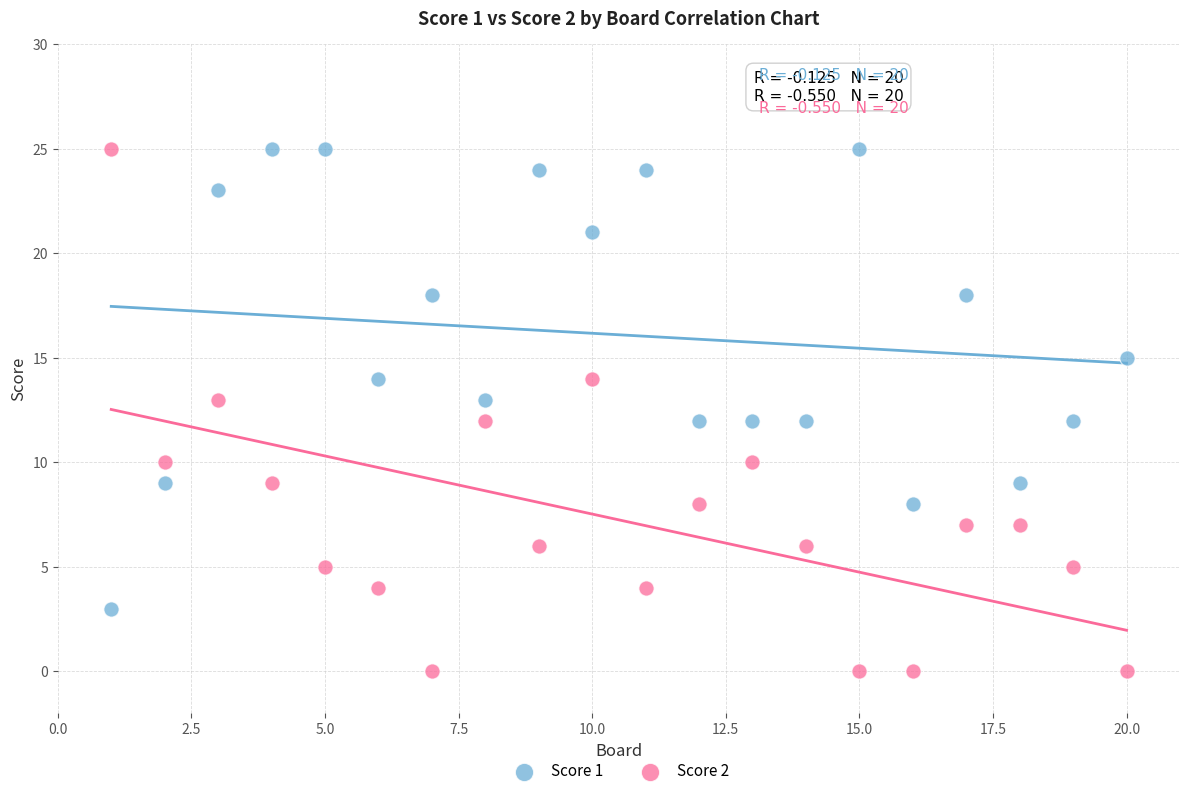

Which series has the largest Y range (max minus min)?

Score 2